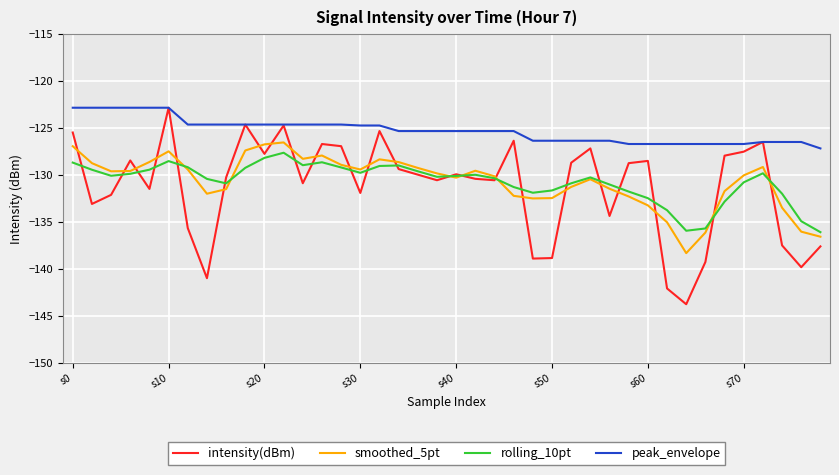

True or false: peak_envelope and smoothed_5pt cross at least once.

False